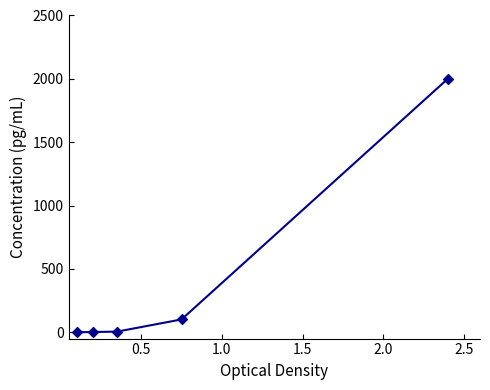

True or false: there are more than 2 points higher than both neighbors.

False